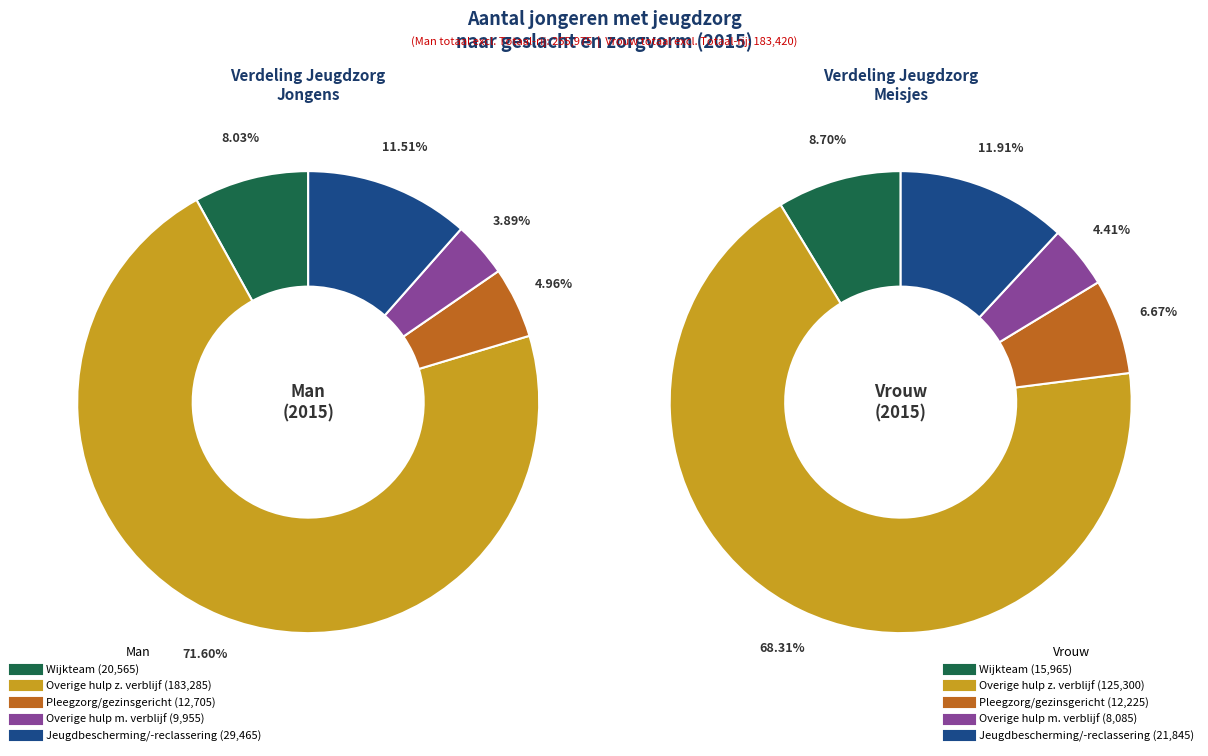

What is the spread (max minus min) of values at Vrouw?

117215